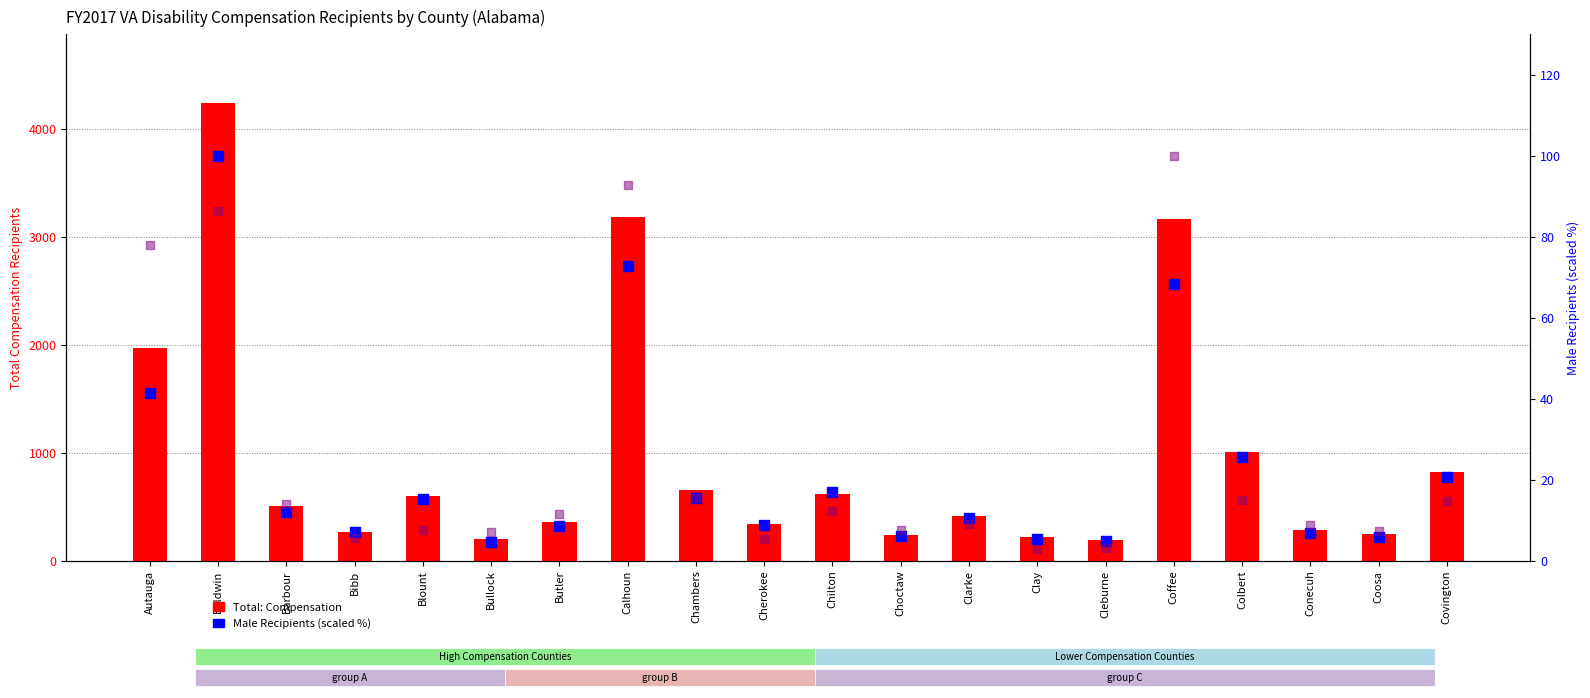

Which series contains the highest Y value?

Total: Compensation